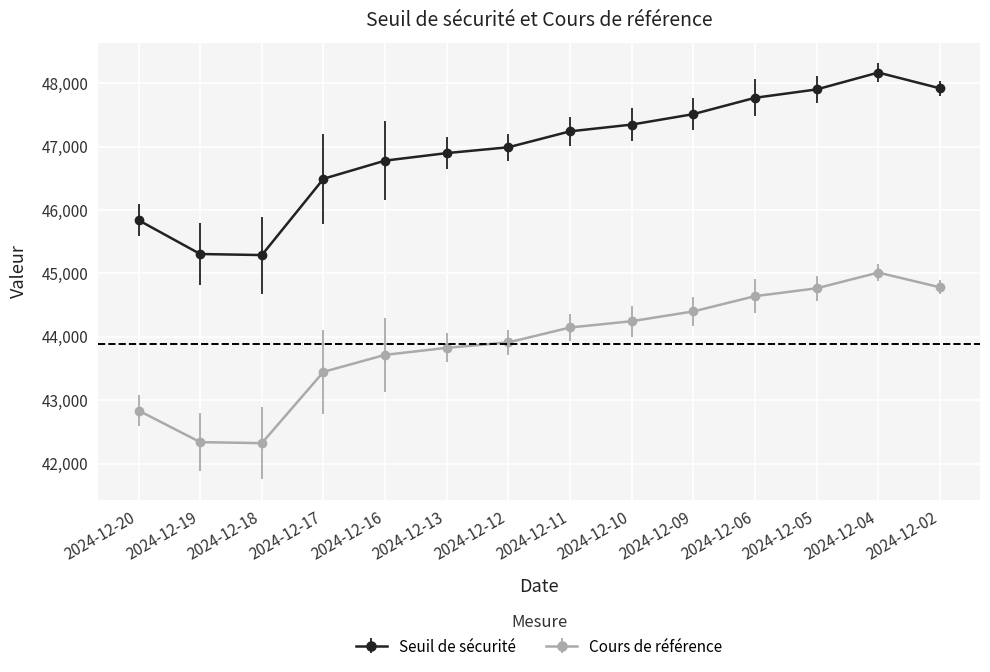

Rank the series by their average value, from lowest to highest.

Cours de référence, Seuil de sécurité